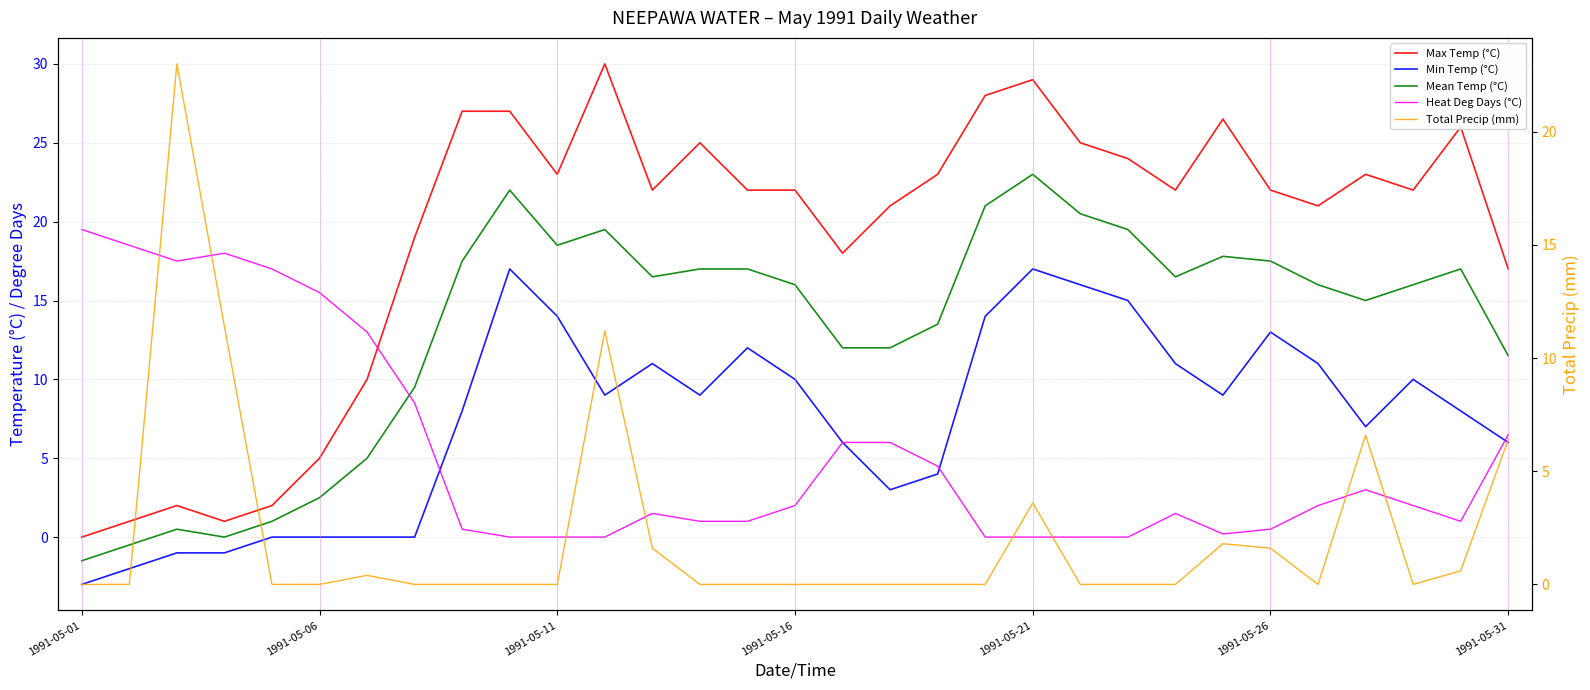

Reading left to right, extract all data points from this chart.

Max Temp (°C): 0.0	1.0	2.0	1.0	2.0	5.0	10.0	19.0	27.0	27.0	23.0	30.0	22.0	25.0	22.0	22.0	18.0	21.0	23.0	28.0	29.0	25.0	24.0	22.0	26.5	22.0	21.0	23.0	22.0	26.0	17.0
Min Temp (°C): -3.0	-2.0	-1.0	-1.0	0.0	0.0	0.0	0.0	8.0	17.0	14.0	9.0	11.0	9.0	12.0	10.0	6.0	3.0	4.0	14.0	17.0	16.0	15.0	11.0	9.0	13.0	11.0	7.0	10.0	8.0	6.0
Mean Temp (°C): -1.5	-0.5	0.5	0.0	1.0	2.5	5.0	9.5	17.5	22.0	18.5	19.5	16.5	17.0	17.0	16.0	12.0	12.0	13.5	21.0	23.0	20.5	19.5	16.5	17.8	17.5	16.0	15.0	16.0	17.0	11.5
Heat Deg Days (°C): 19.5	18.5	17.5	18.0	17.0	15.5	13.0	8.5	0.5	0.0	0.0	0.0	1.5	1.0	1.0	2.0	6.0	6.0	4.5	0.0	0.0	0.0	0.0	1.5	0.2	0.5	2.0	3.0	2.0	1.0	6.5
Total Precip (mm): 0.0	0.0	23.0	11.4	0.0	0.0	0.4	0.0	0.0	0.0	0.0	11.2	1.6	0.0	0.0	0.0	0.0	0.0	0.0	0.0	3.6	0.0	0.0	0.0	1.8	1.6	0.0	6.6	0.0	0.6	6.4